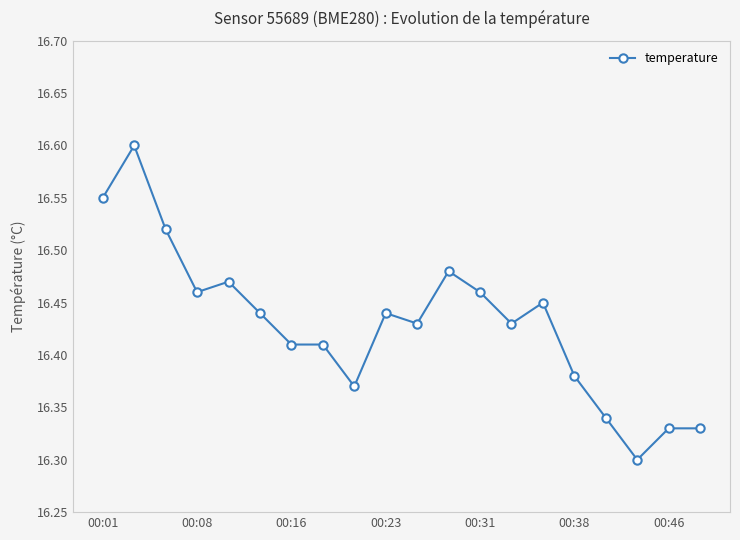

Count the values in the range 16 to 17.

20